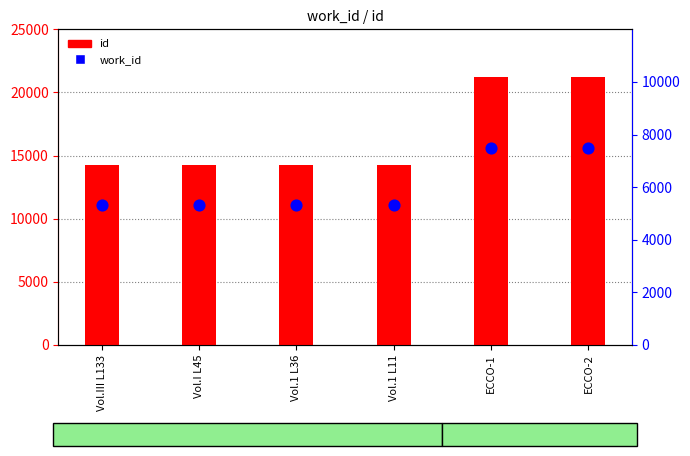

At which category is the sum across all series the highest?

ECCO-2